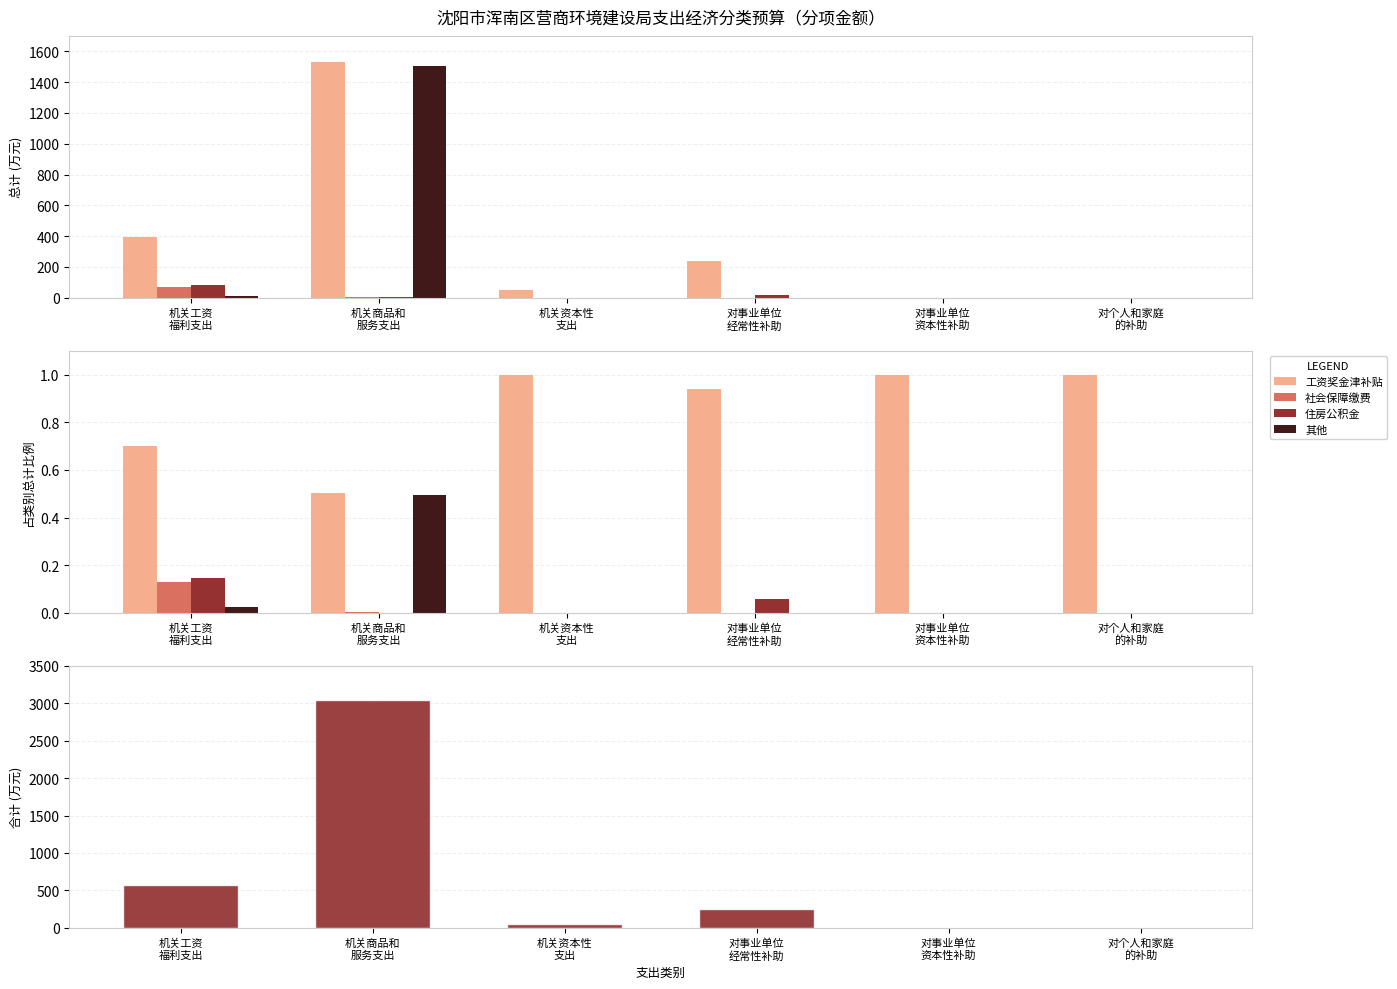

What is the average value of the 其他 series?

0.1